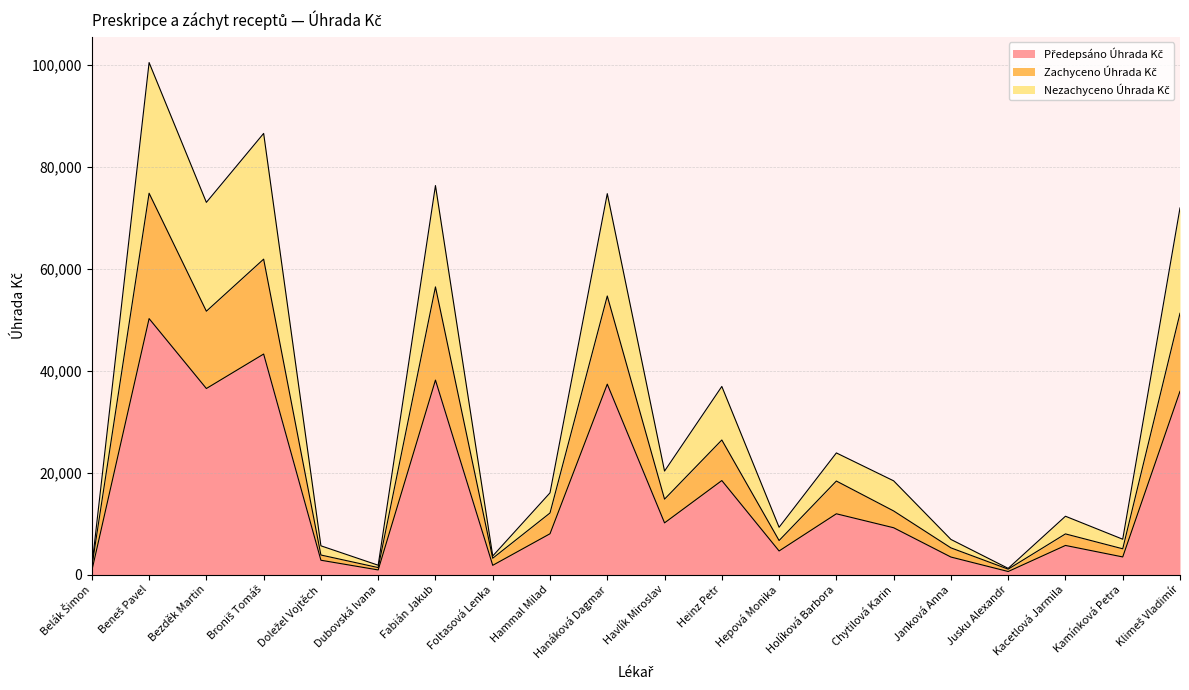

Where is the first local maximum for Nezachyceno Úhrada Kč?

Beneš Pavel